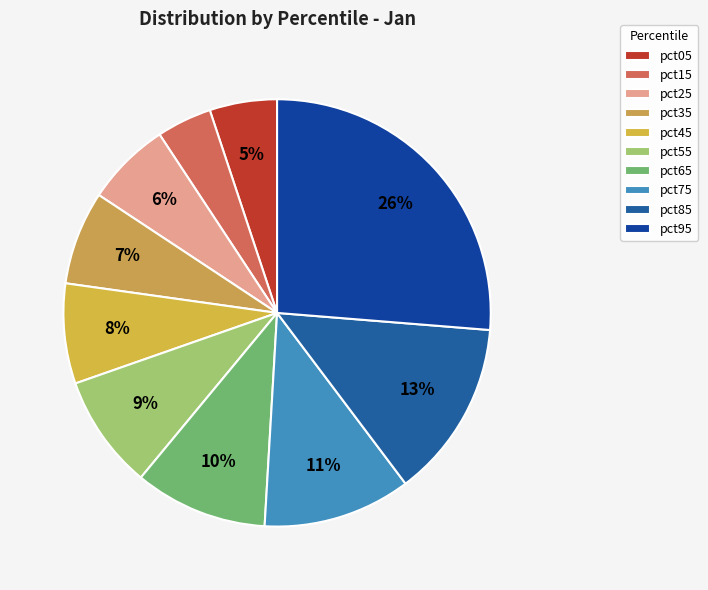

Is pct65 the majority of the pie?

No